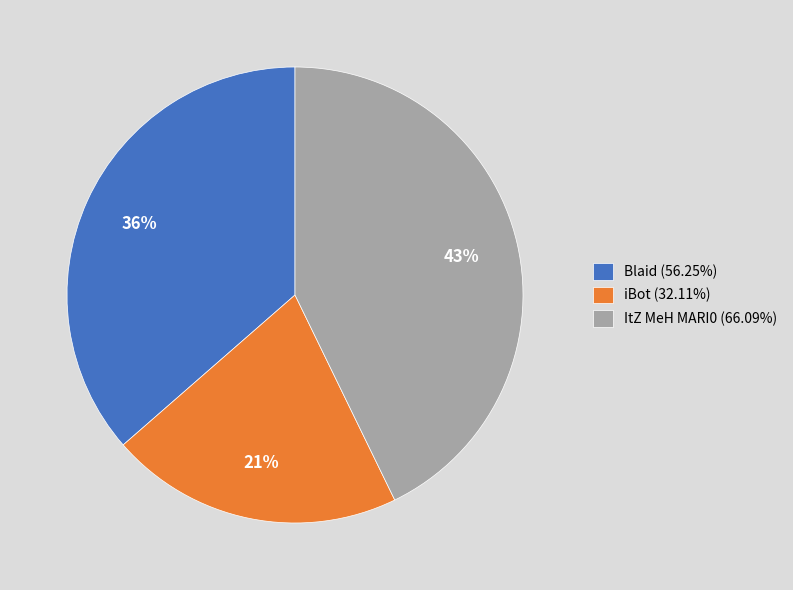

To the nearest percent, what is the difference between the largest and smallest slice percentages?

22%